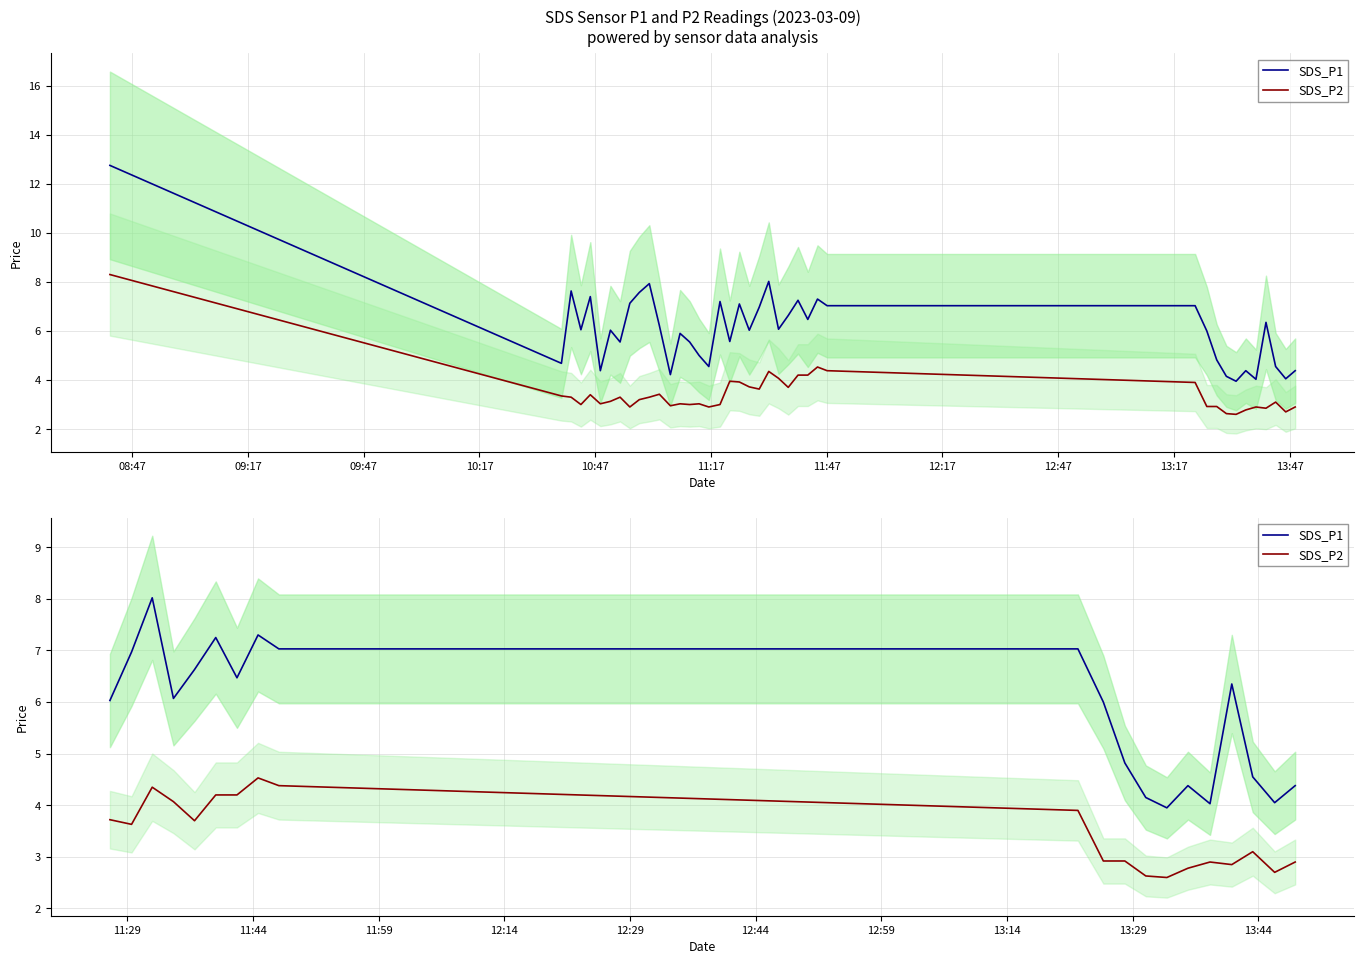

How many values in the SDS_P1 series exceed 6?

11